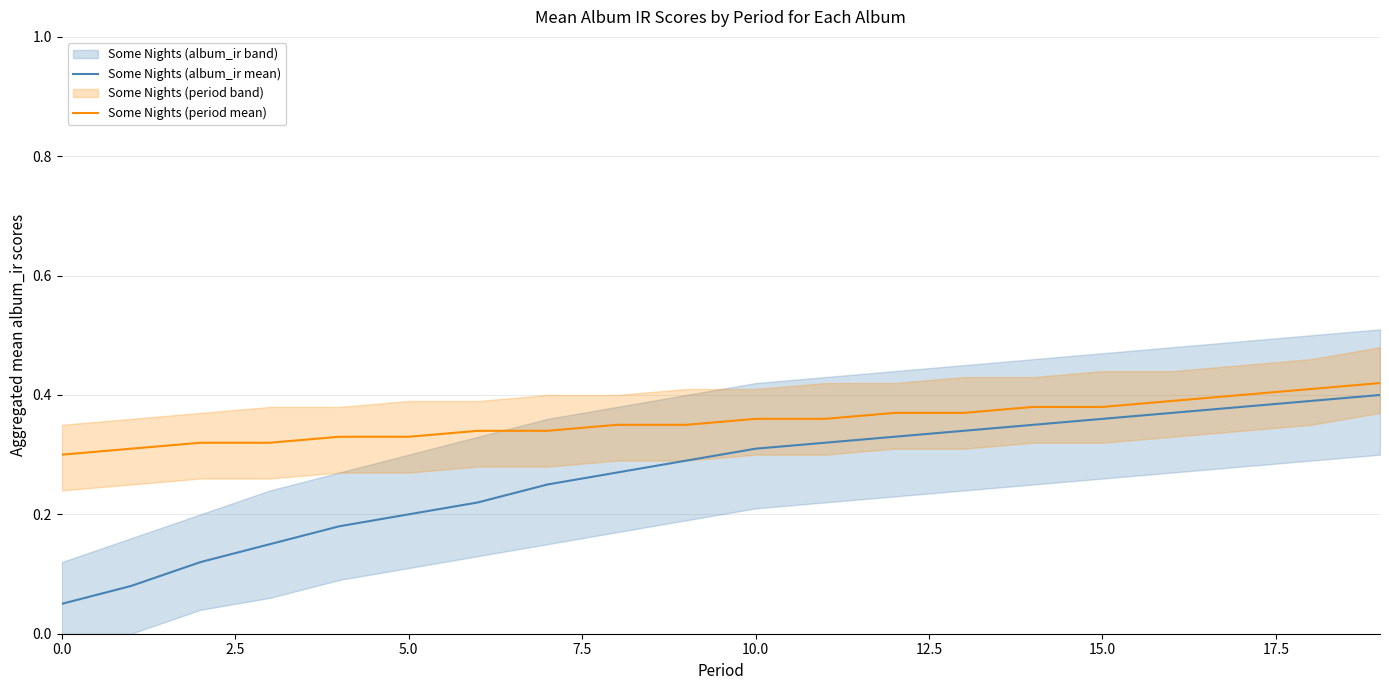

Rank the series by their average value, from highest to lowest.

Some Nights (period mean), Some Nights (album_ir mean)